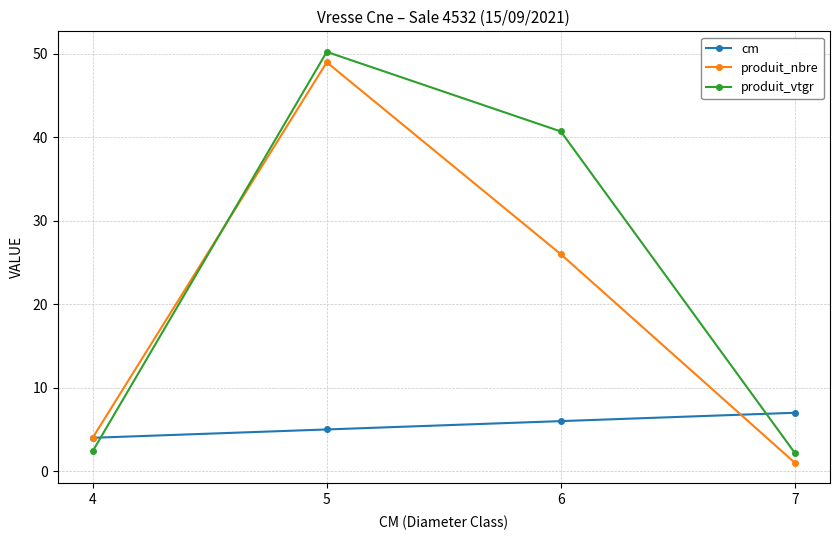

What is the spread (max minus min) of values at 4?

1.6